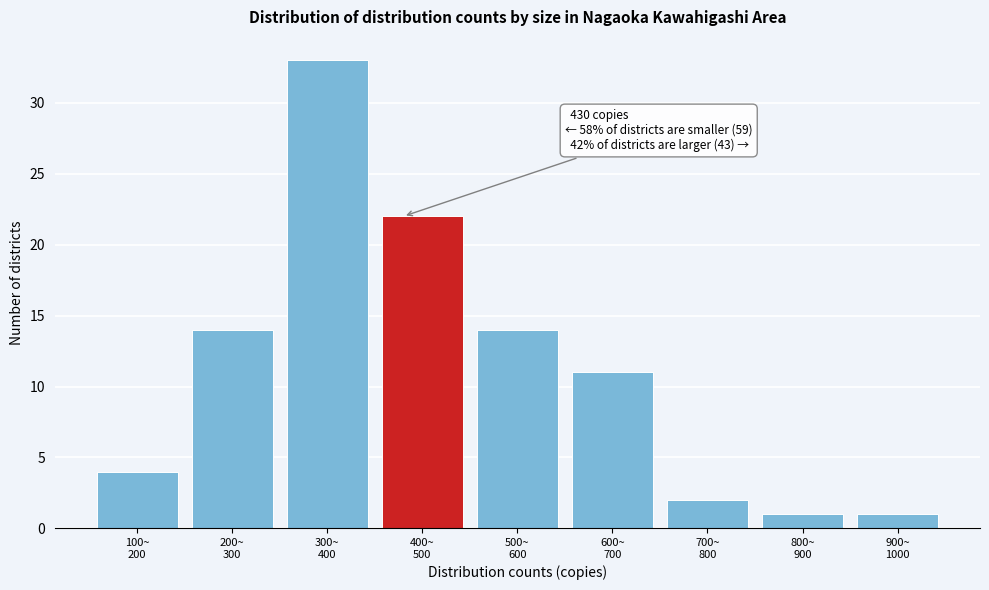

Reading left to right, what are all the values shown in this chart?

4	14	33	22	14	11	2	1	1